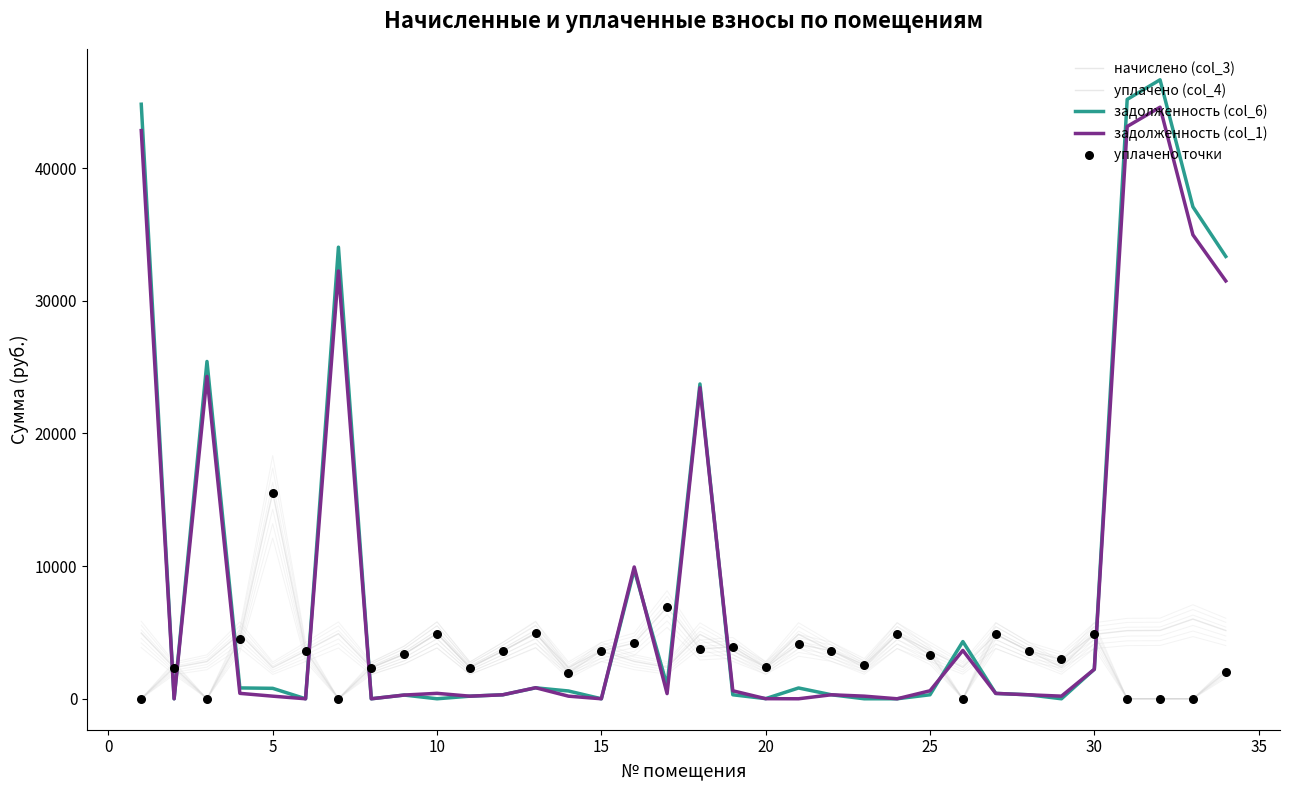

At how many categories does at least one series exceed 37816?

3